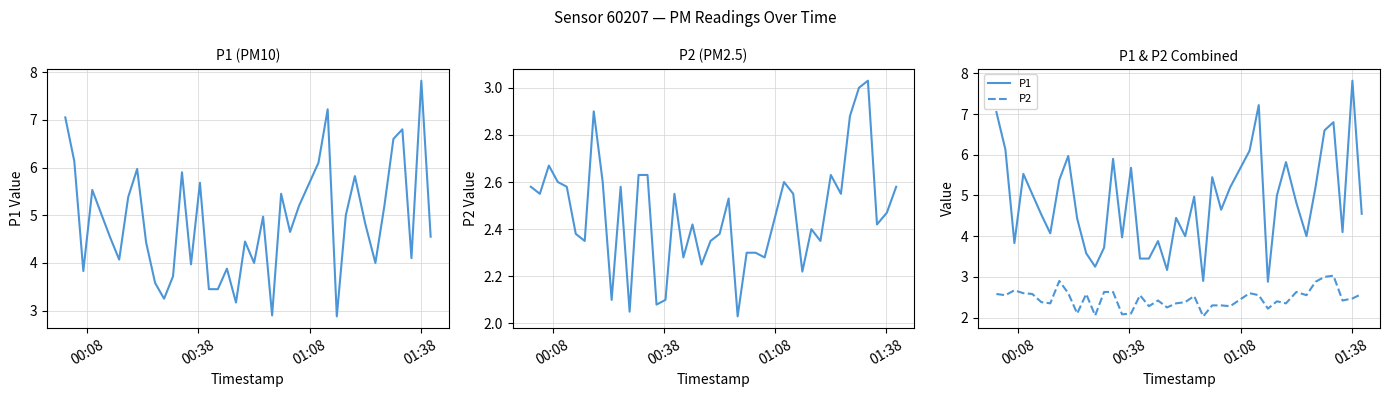

Which series has the largest total across all categories?

P1